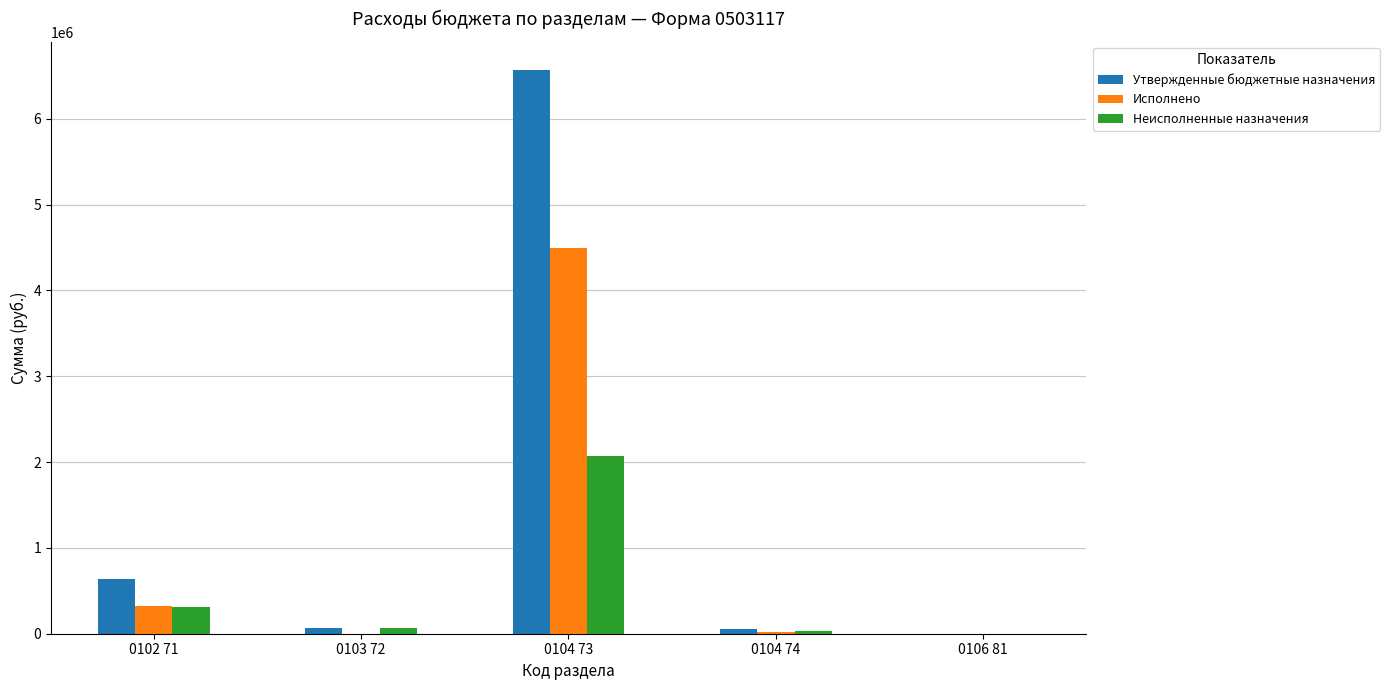

At which category is the sum across all series the highest?

0104 73